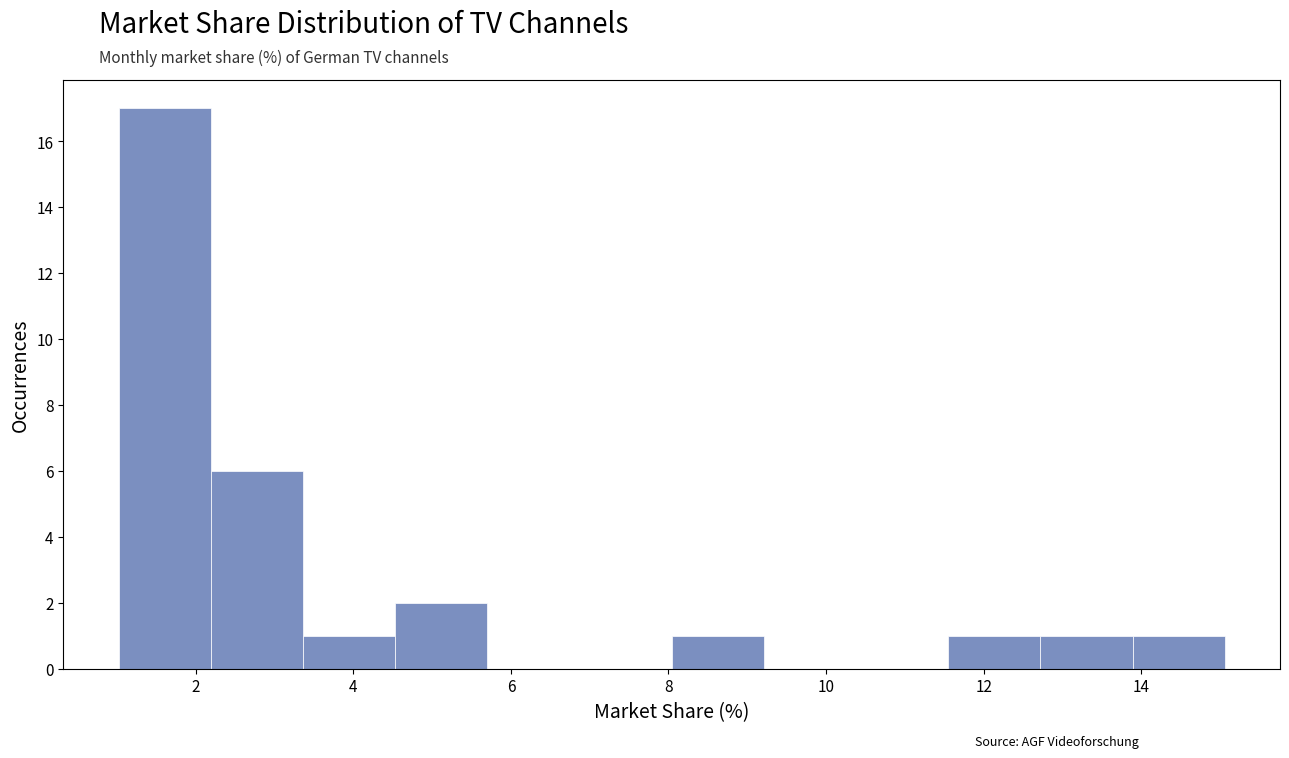

Reading left to right, transcribe this chart: for each bar, give the range it covers on the x-axis and its height. Neither the bar edges nor the heights are printed on the chart, so give them approximately, as read against the axes.

1.0 to 2.2: 17
2.2 to 3.4: 6
3.4 to 4.6: 1
4.6 to 5.8: 2
5.8 to 6.8: 0
6.8 to 8.0: 0
8.0 to 9.2: 1
9.2 to 10.4: 0
10.4 to 11.6: 0
11.6 to 12.8: 1
12.8 to 13.8: 1
13.8 to 15.0: 1